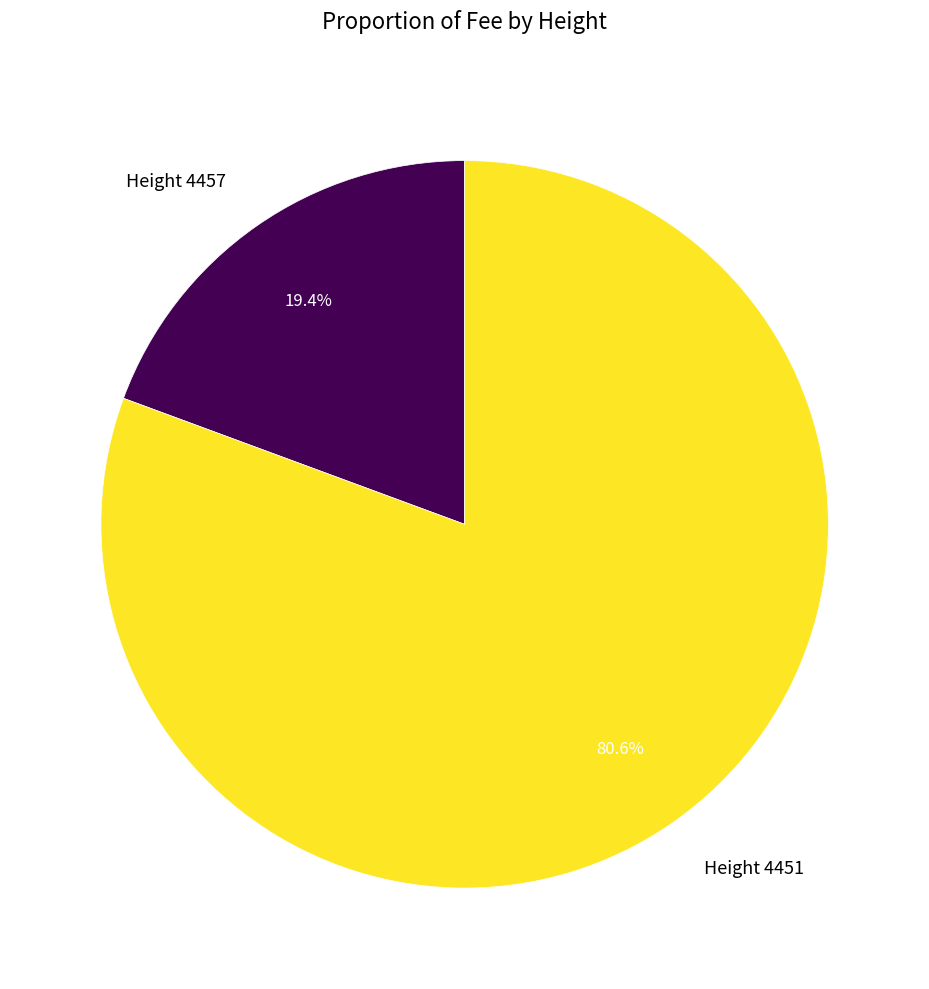

What is the ratio of the value at Height 4457 to the value at Height 4451?

0.2